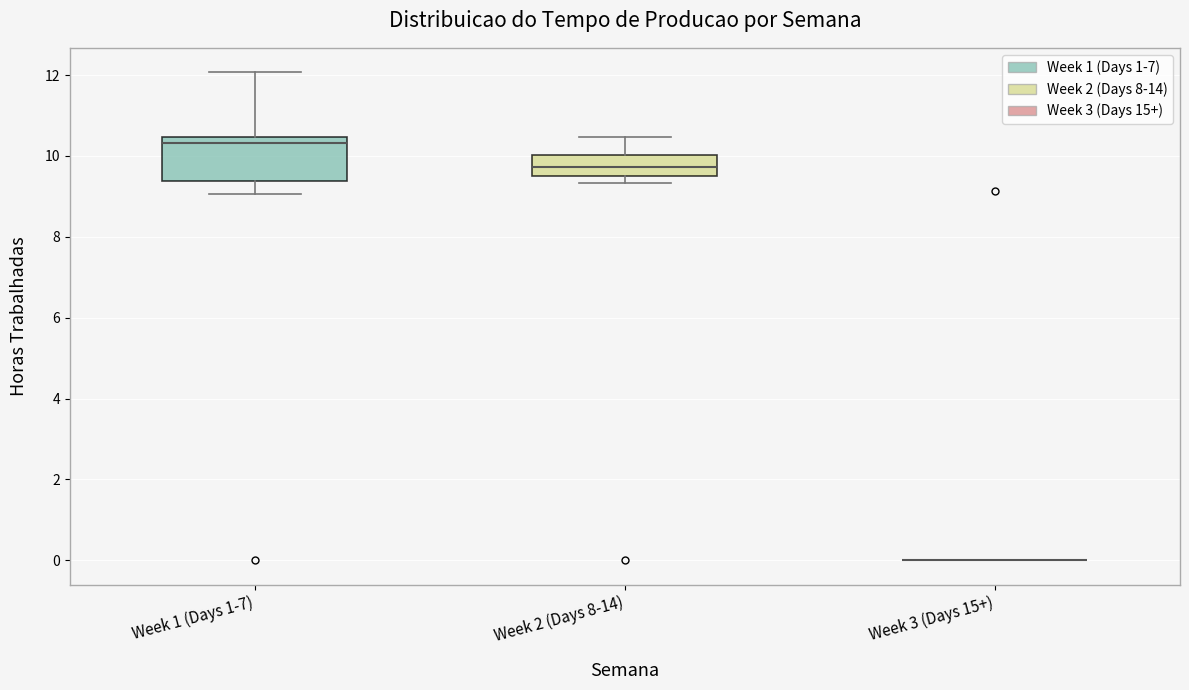

Reading left to right, read every box against the y-axis: the position of its median line, the range the box covers, and the ends of its whiskers. The values are not printed on the chart, so give them approximately, as read against the axis.

Week 1 (Days 1-7): median 10.4 (just below the box's upper edge), box 9.4 to 10.4, whiskers 9.0 to 12.0
Week 2 (Days 8-14): median 9.8, box 9.6 to 10.0, whiskers 9.4 to 10.4
Week 3 (Days 15+): box collapsed to a line at 0.0, whiskers 0.0 to 0.0